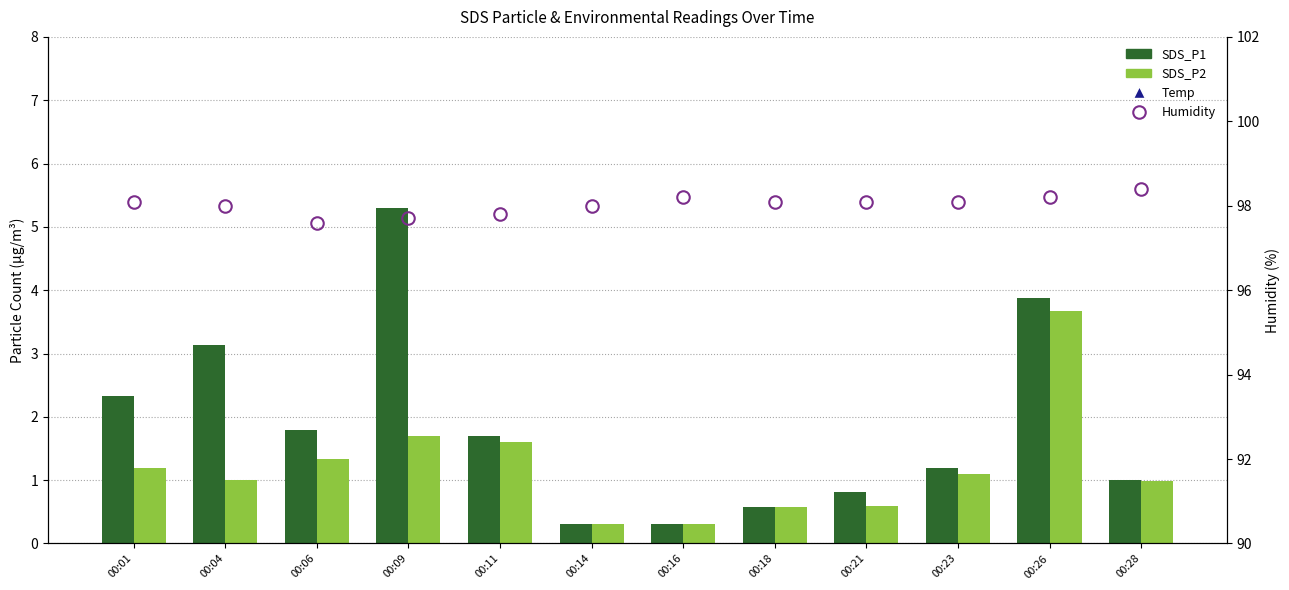

What is the sum of all SDS_P1 values?

22.3